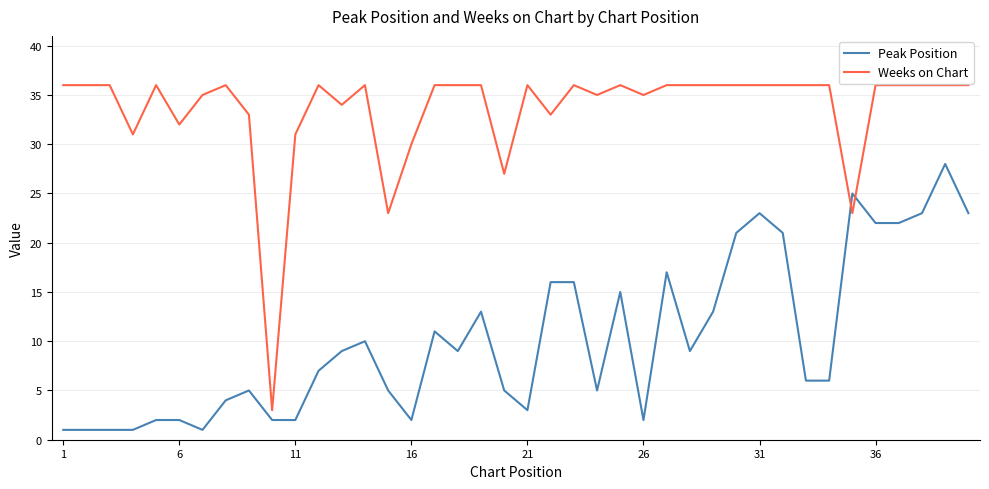

Which series has the largest total across all categories?

Weeks on Chart